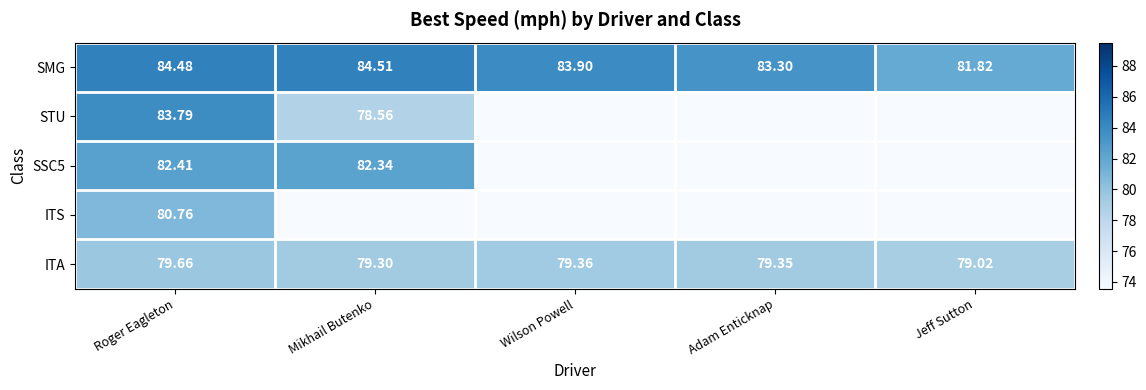

Which category has the highest value in the SMG series?

Mikhail Butenko